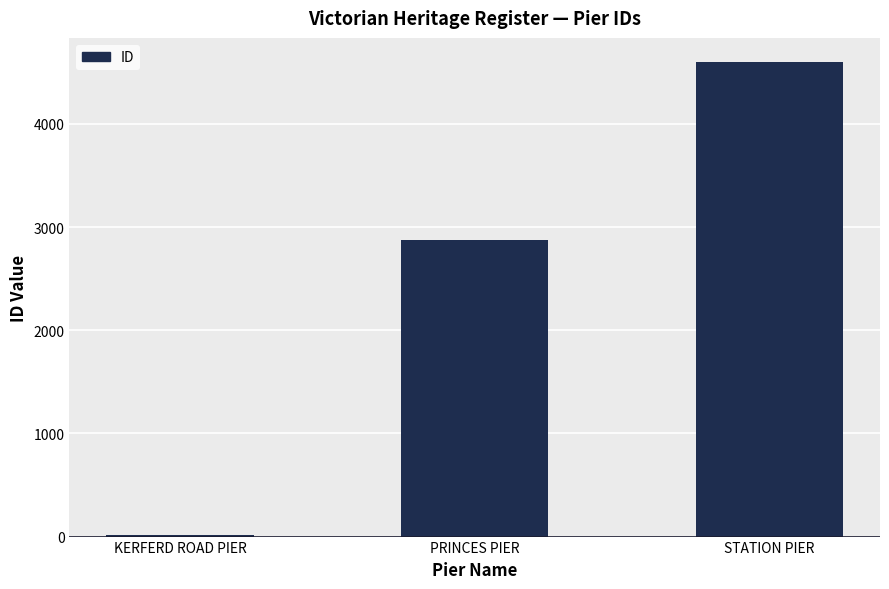

What is the sum of the values at STATION PIER and PRINCES PIER?

7473